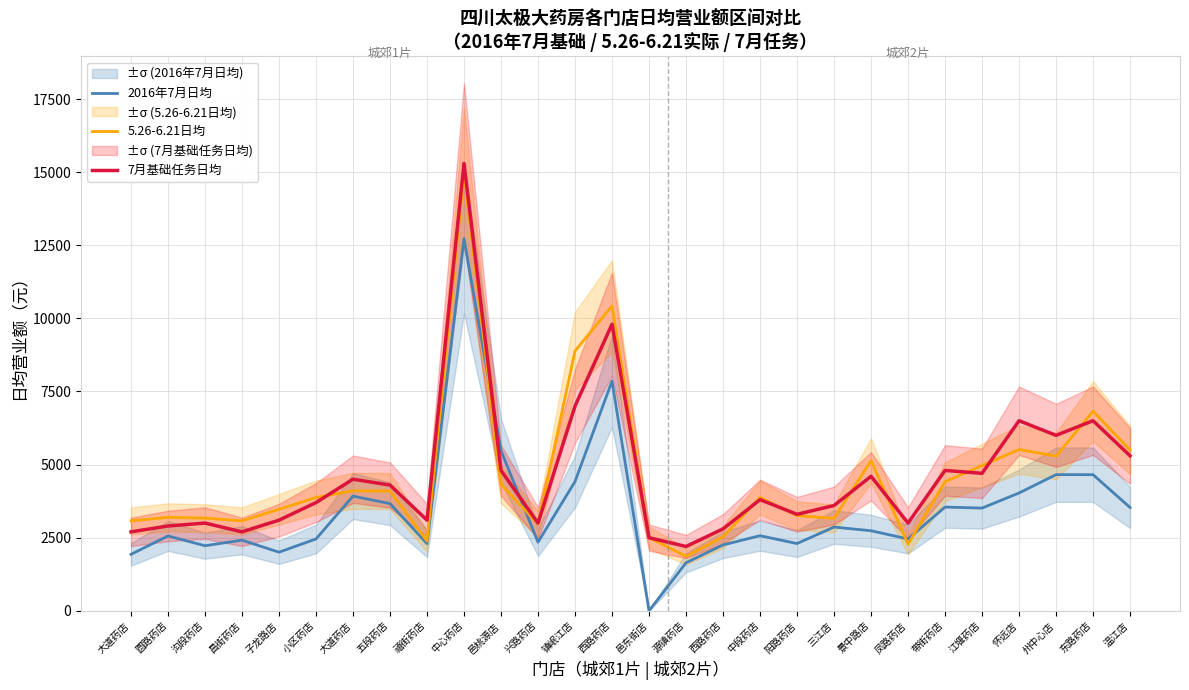

What is the value of the 7月基础任务日均 point at the 14th from the left?

9800